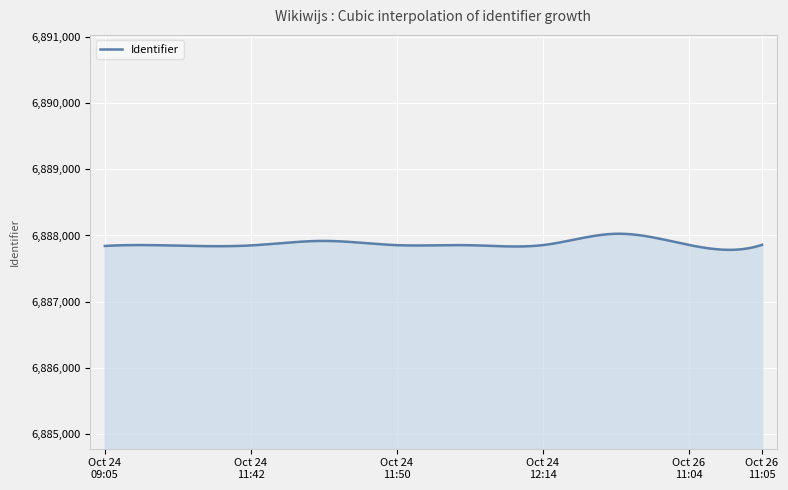

What is the minimum value shown in the chart?

6887783.3